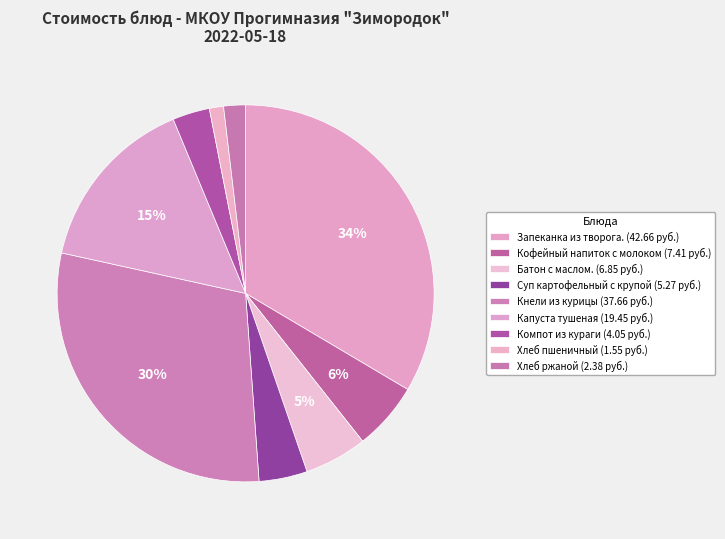

Which has a higher value, Компот из кураги or Батон с маслом.?

Батон с маслом.